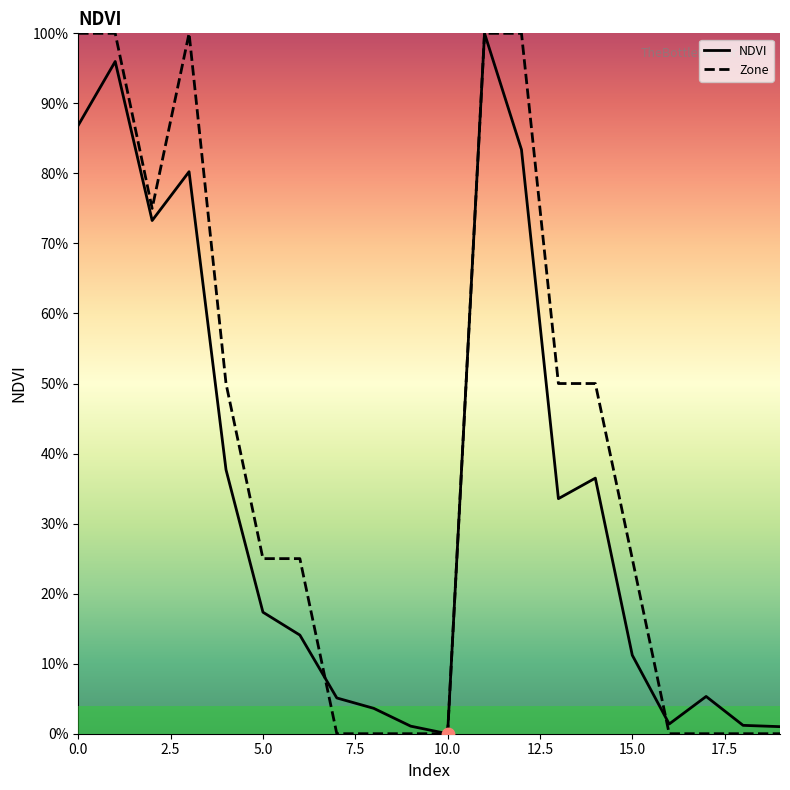

What are all the series names shown in the legend?

NDVI, Zone